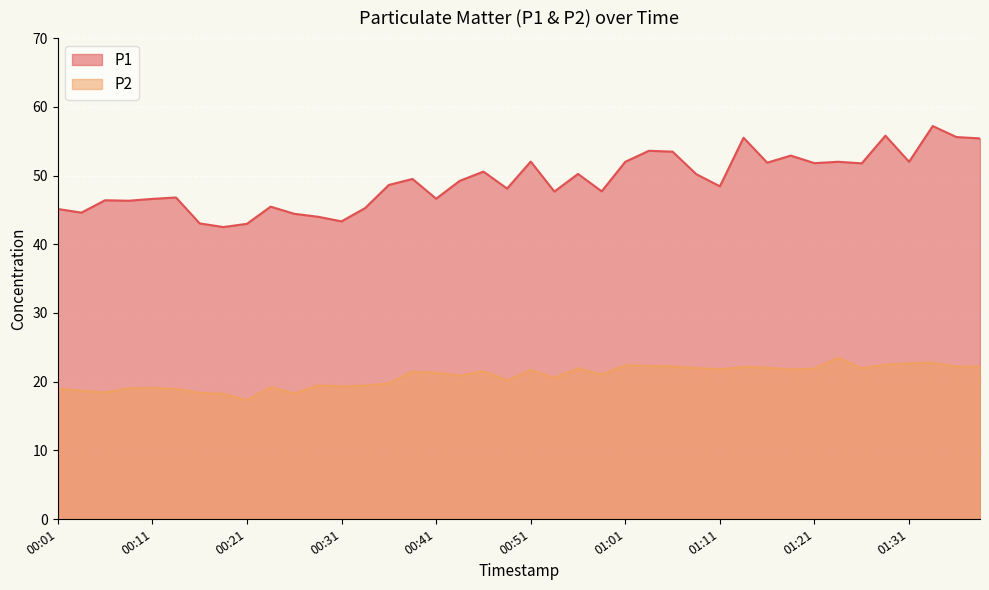

Which series changed the most between 00:33 and 01:03?

P1